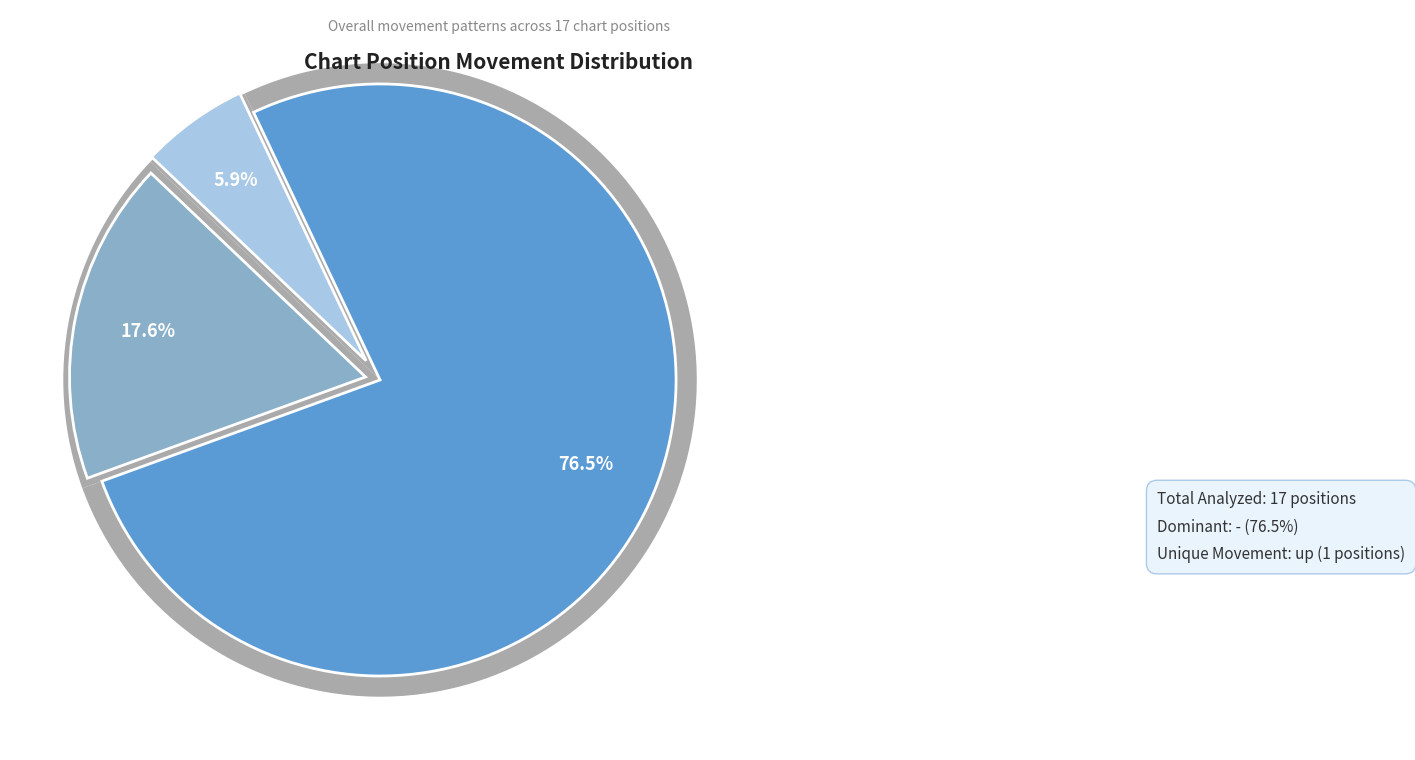

Which category has the biggest portion of the pie?

-